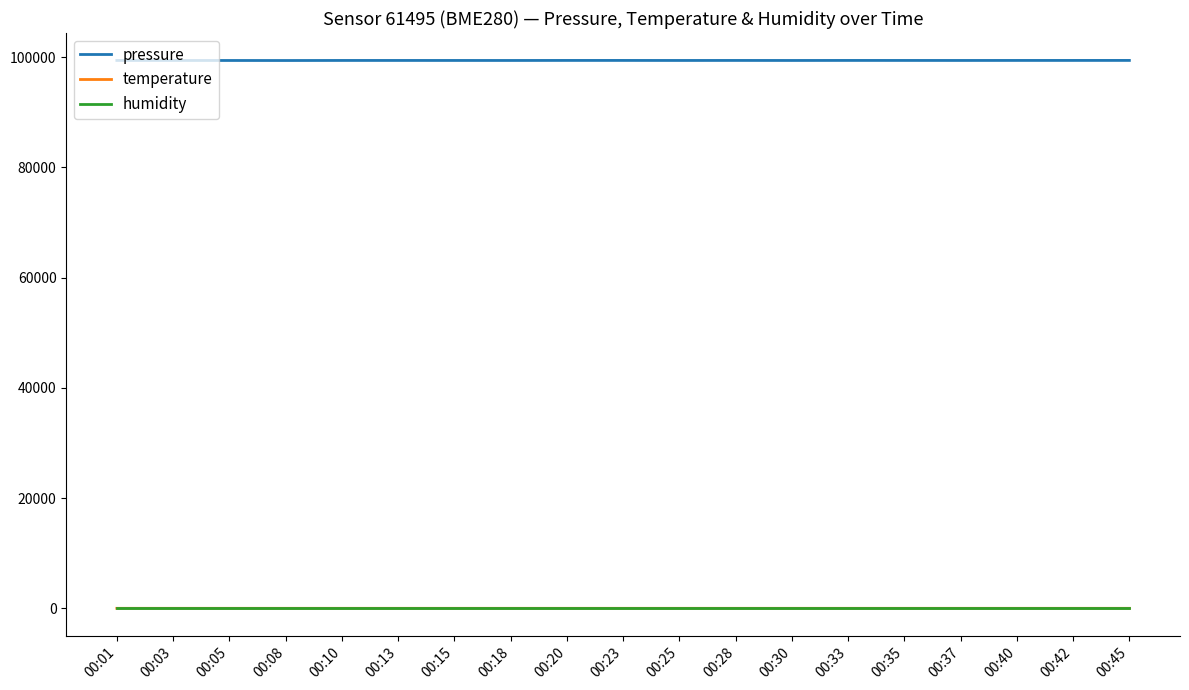

What is the total value across all series at 00:42?

99514.8